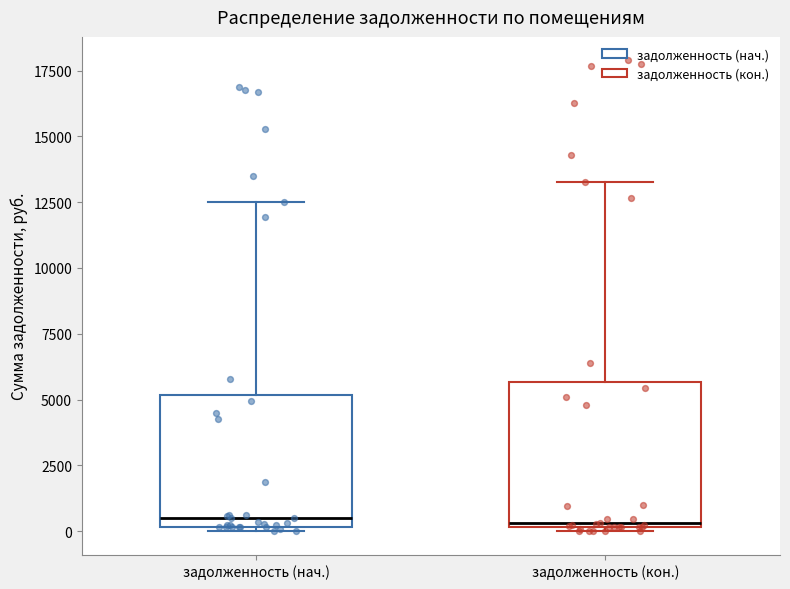

Where does the upper whisker of the box for задолженность (кон.) end on the y-axis? The values are not printed on the chart, so give them approximately, as read against the axis.

13500